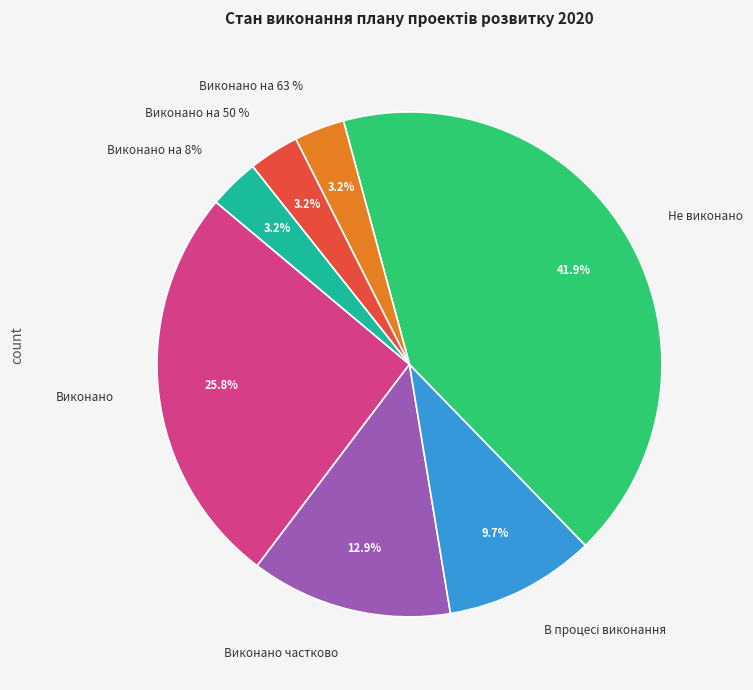

What is the ratio of the value at В процесі виконання to the value at Виконано частково?

0.8